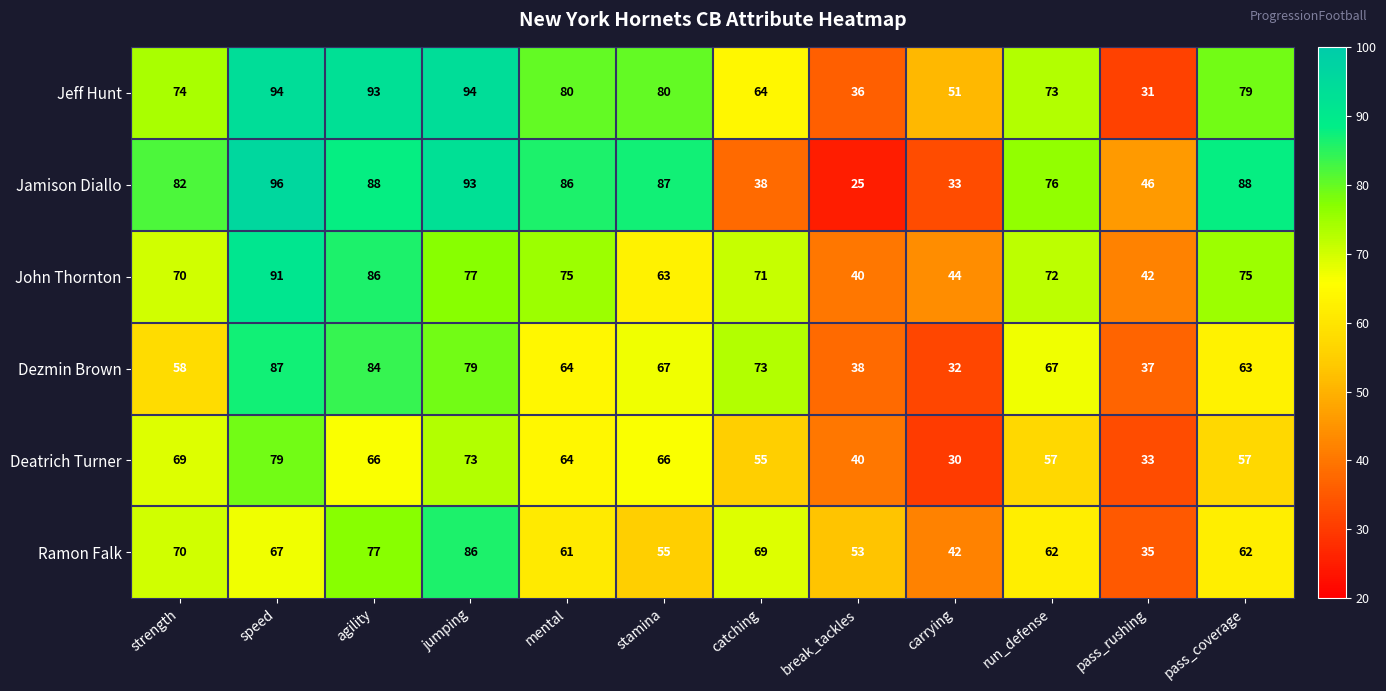

What is the average value of the Jamison Diallo series?

70